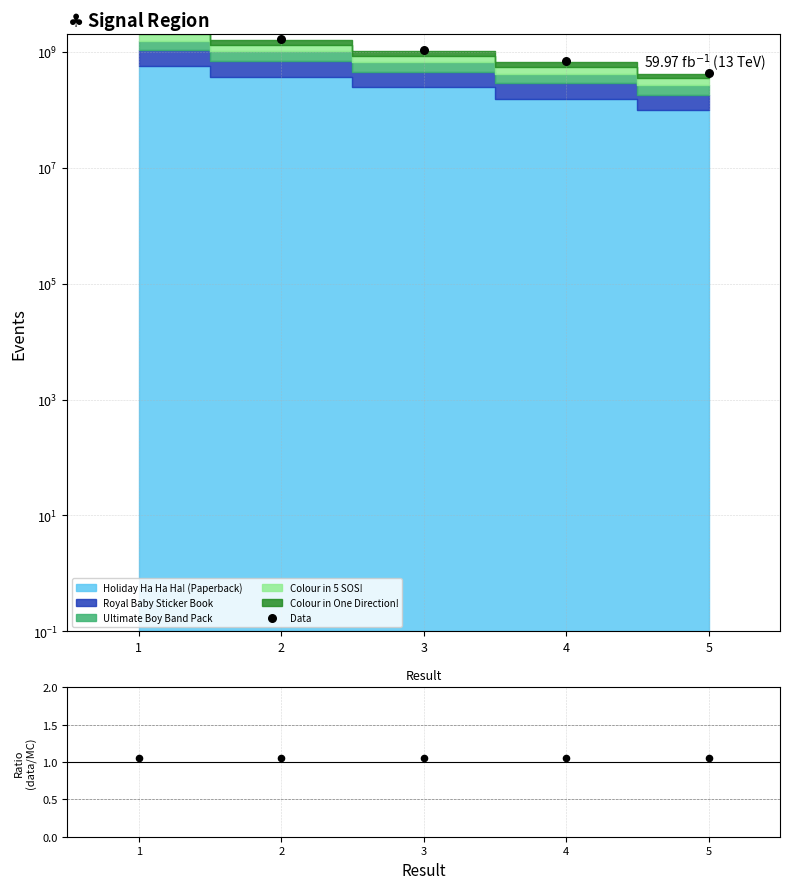

At which category is the sum across all series the highest?

1